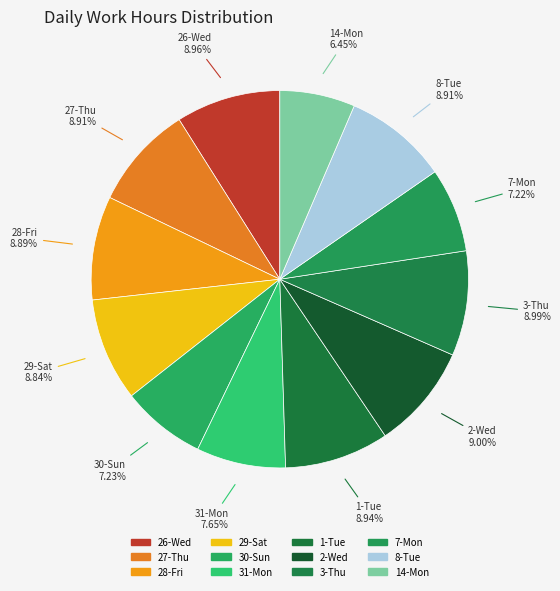

Count the number of slices in the pie.

12